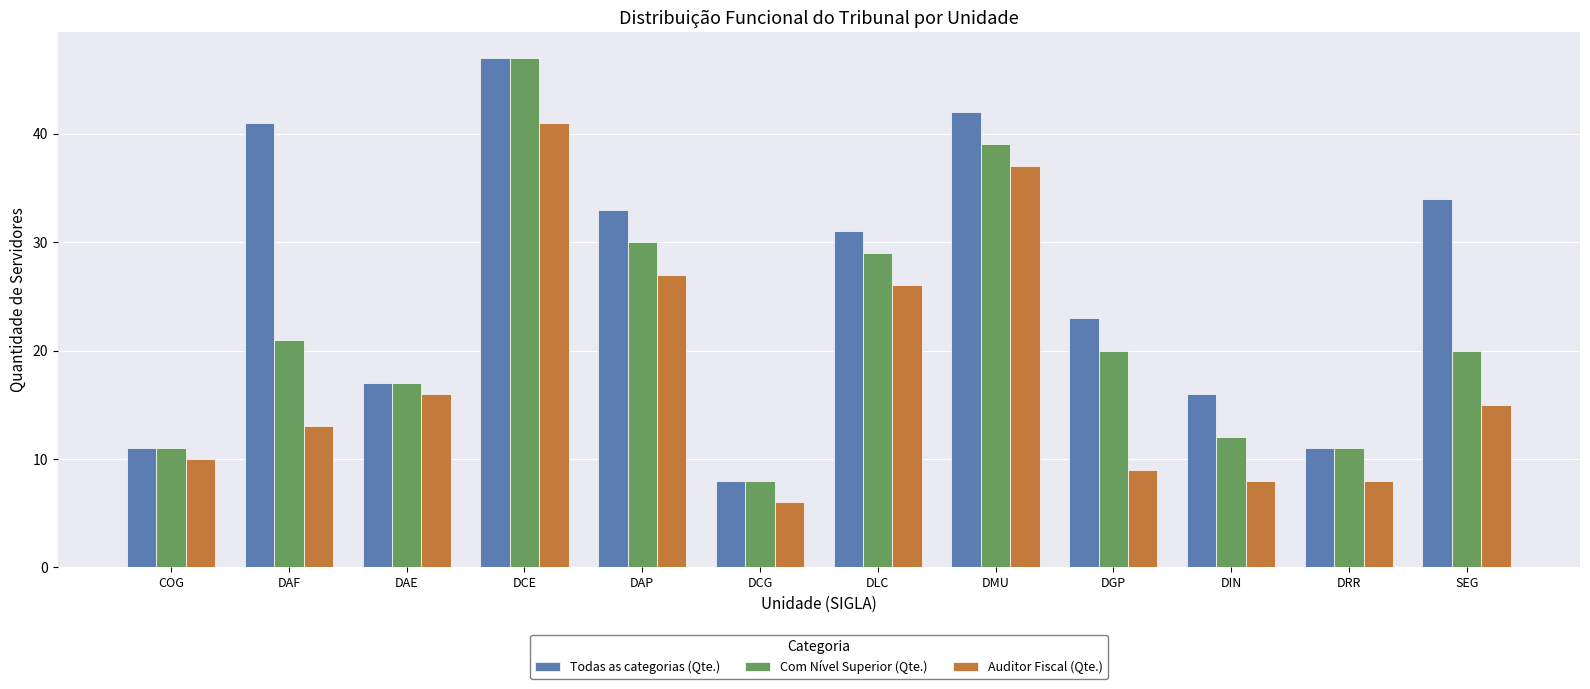

How many bars are there in total?

36